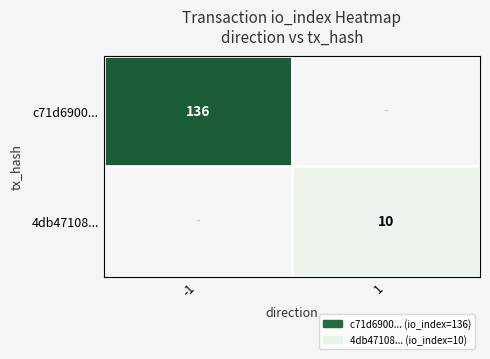

Is it true that c71d6900... equals 231 at -1?

False